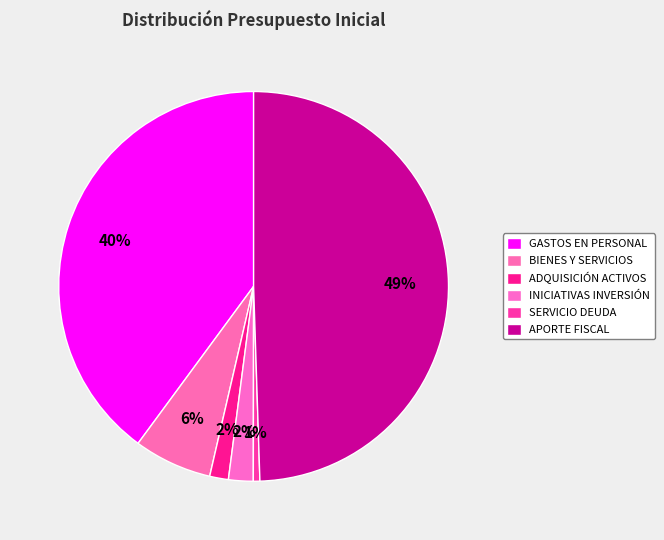

Does APORTE FISCAL represent more than half of the total?

No